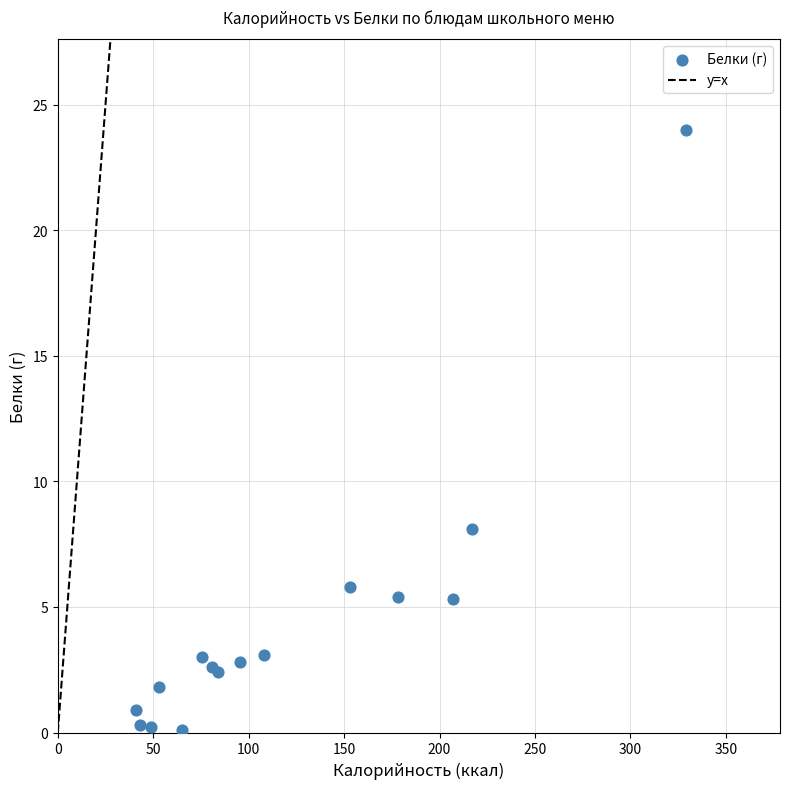

What Y value in the scatter plot is closest to 12?

8.1